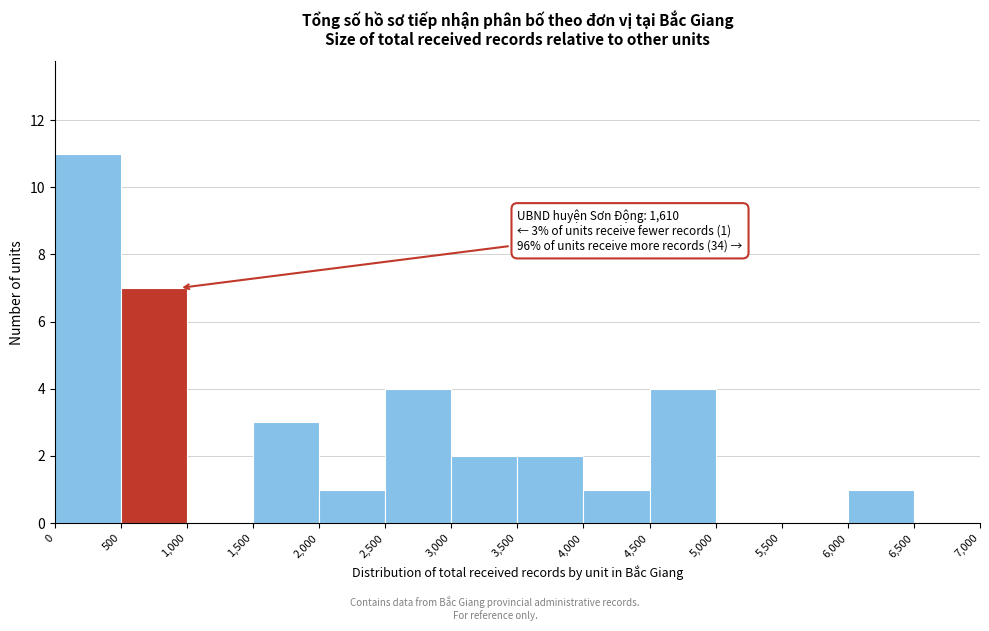

Which range on the x-axis has the tallest bar?

0 to 500